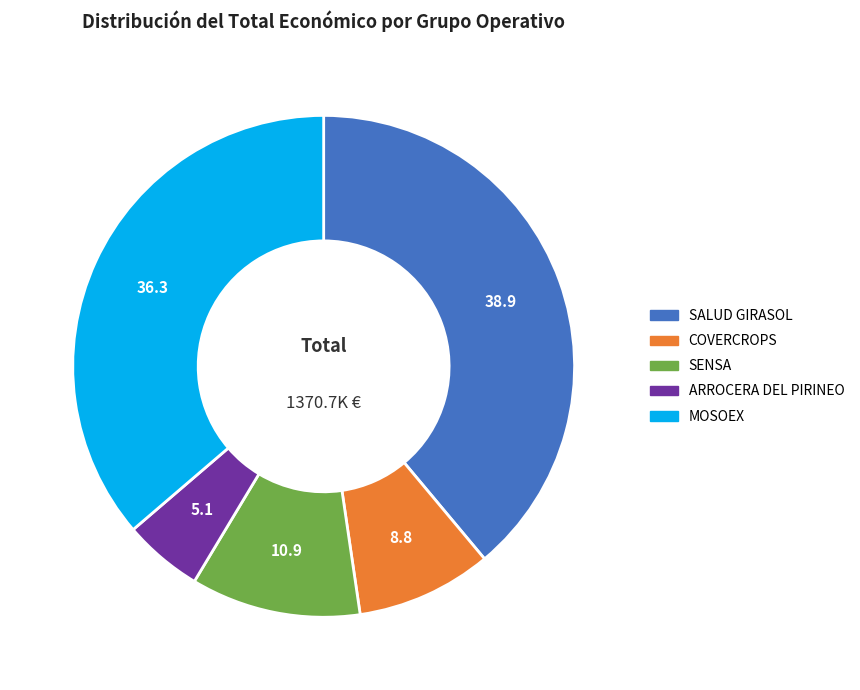

The COVERCROPS slice represents 9% of the pie. True or false?

True